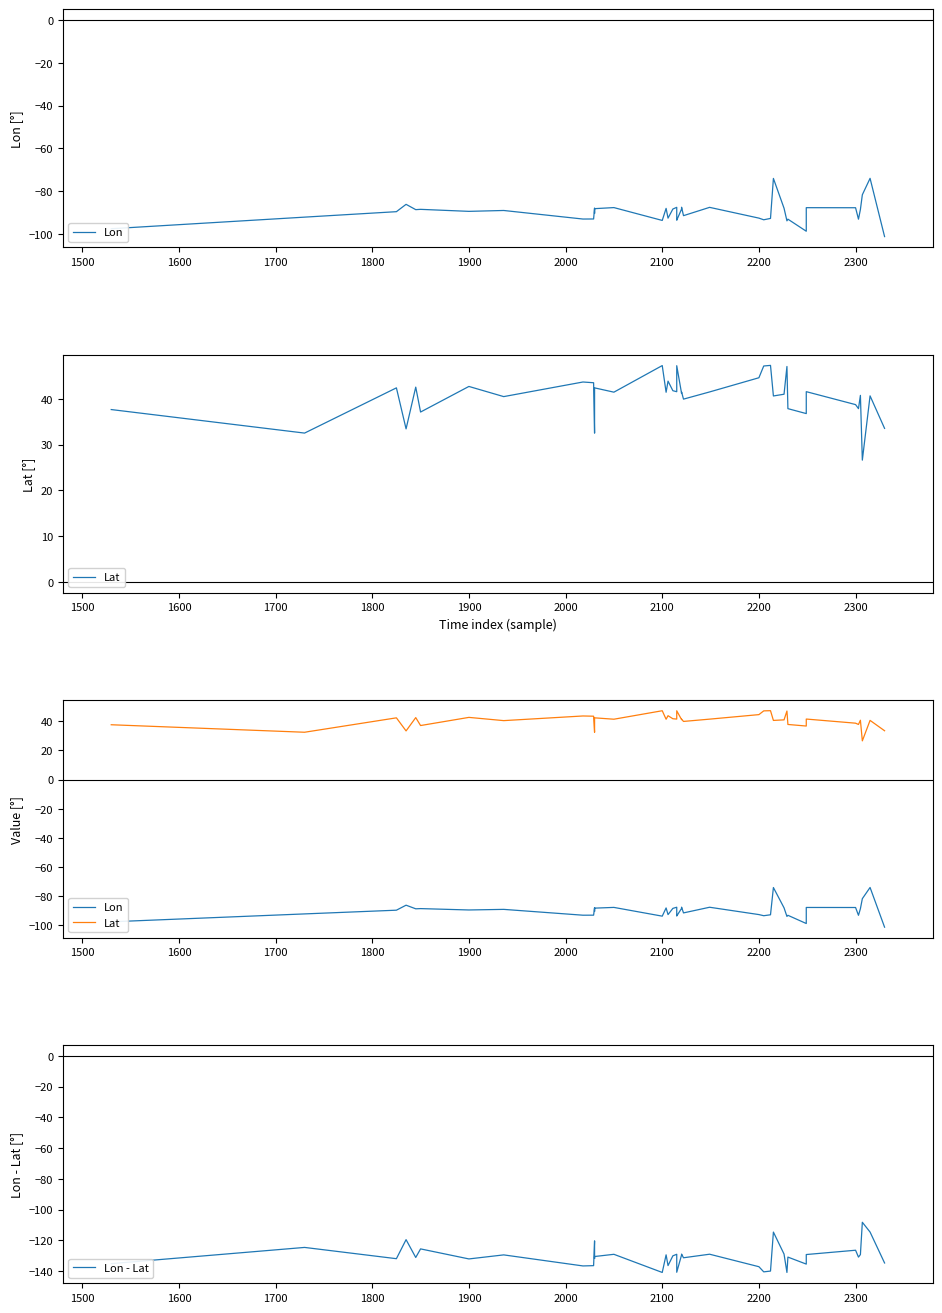

What are all the series names shown in the legend?

Lon, Lat, Lon - Lat